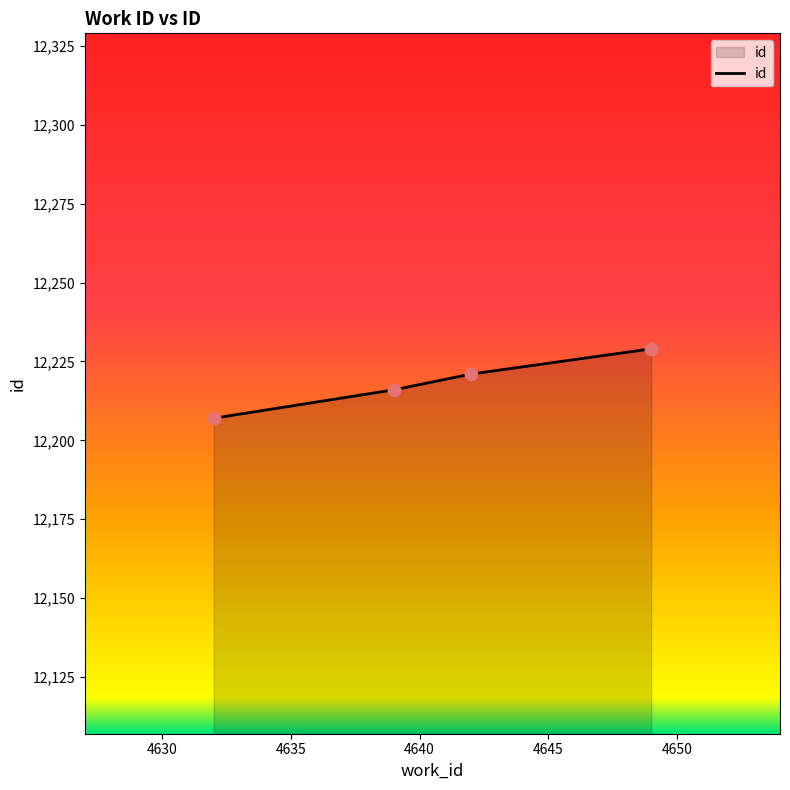

True or false: the data has more than 0 interior local peaks.

False